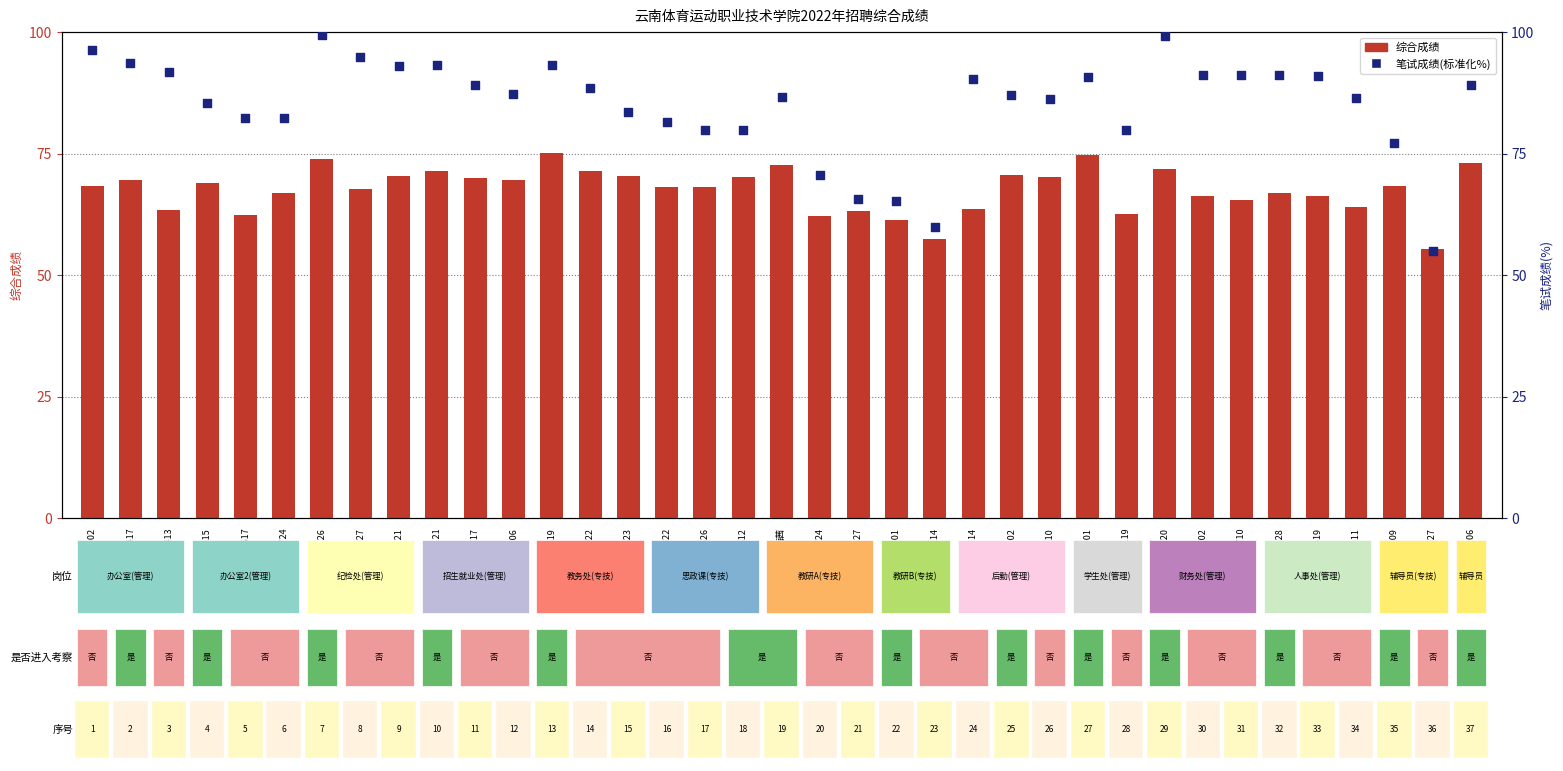

What is the total value across all series at 1153994304010?

156.3